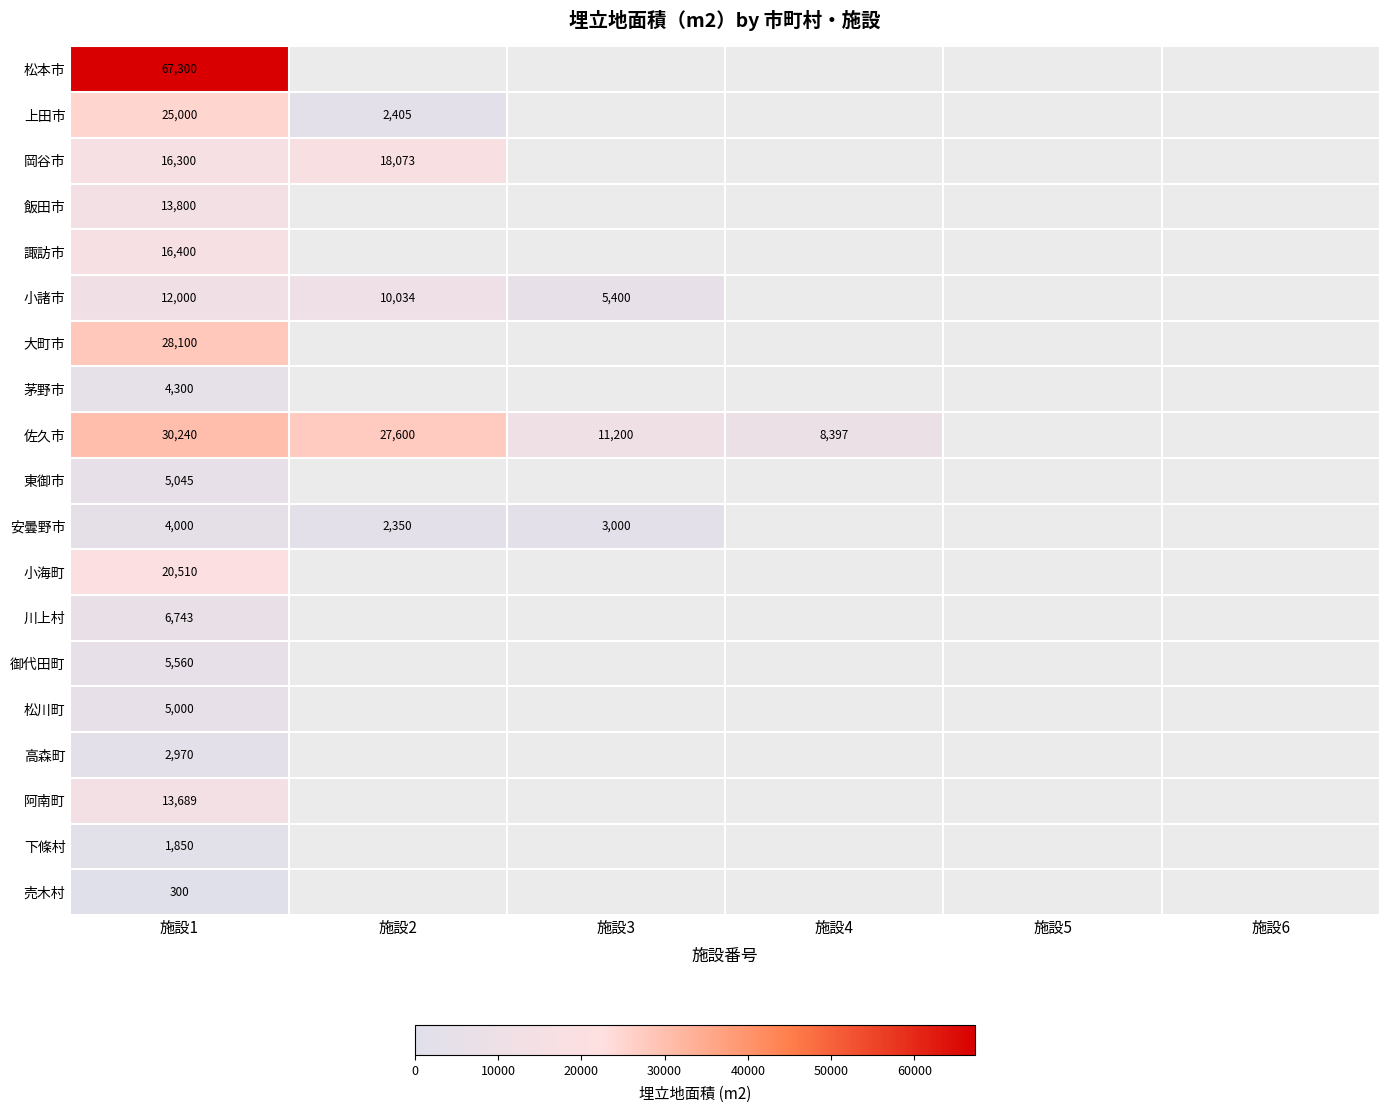

Is it true that 松川町 equals 1804 at 施設1?

False